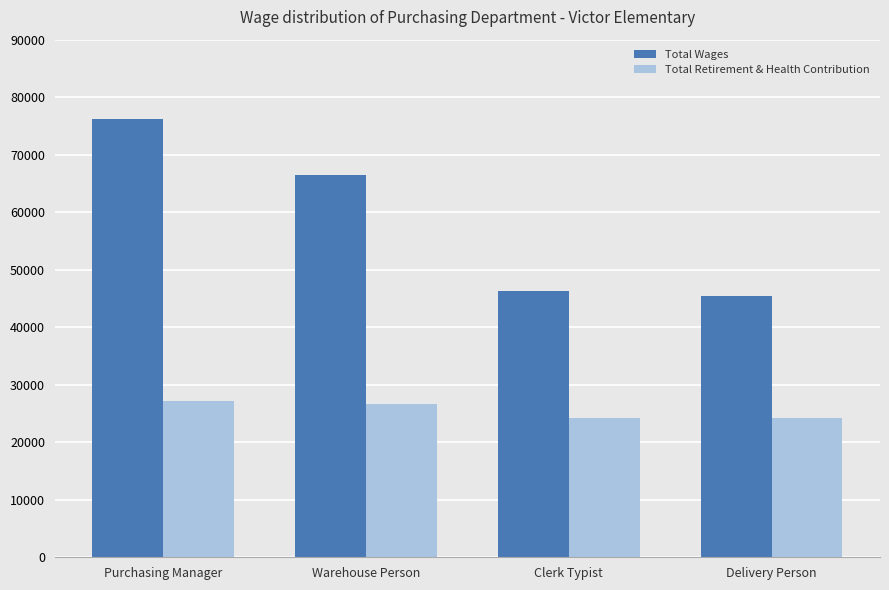

What is the sum of the Total Retirement & Health Contribution values at Warehouse Person and Clerk Typist?

50877